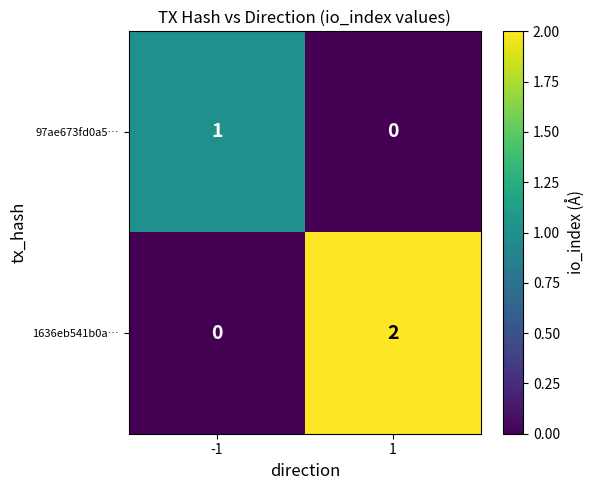

Is it true that 97ae673fd0a5… equals 1 at -1?

True